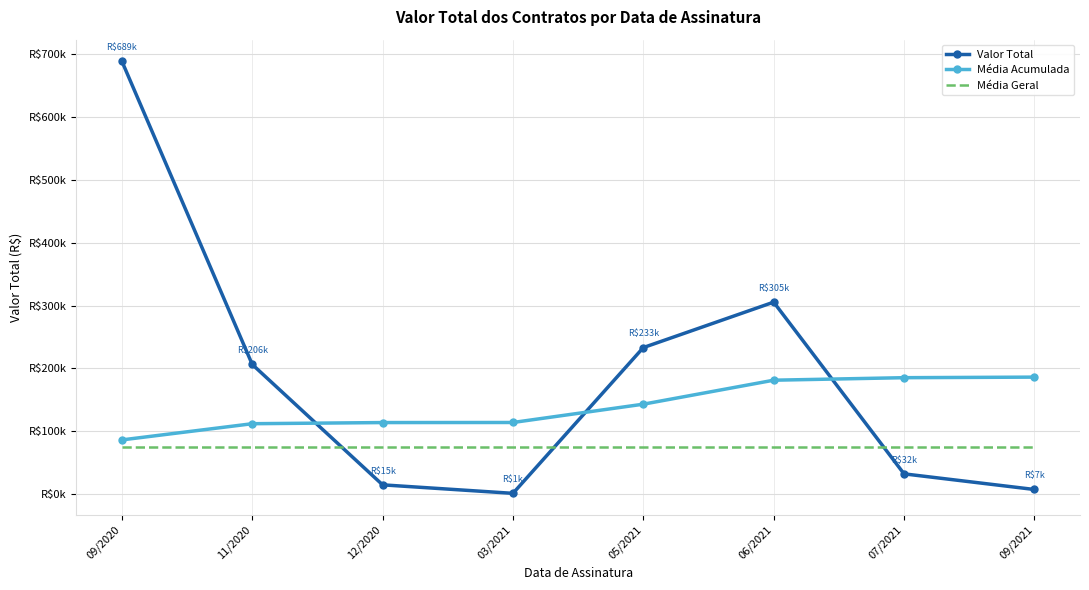

List the labels in order of Média Geral value, smallest first.

09/2020, 11/2020, 12/2020, 03/2021, 05/2021, 06/2021, 07/2021, 09/2021